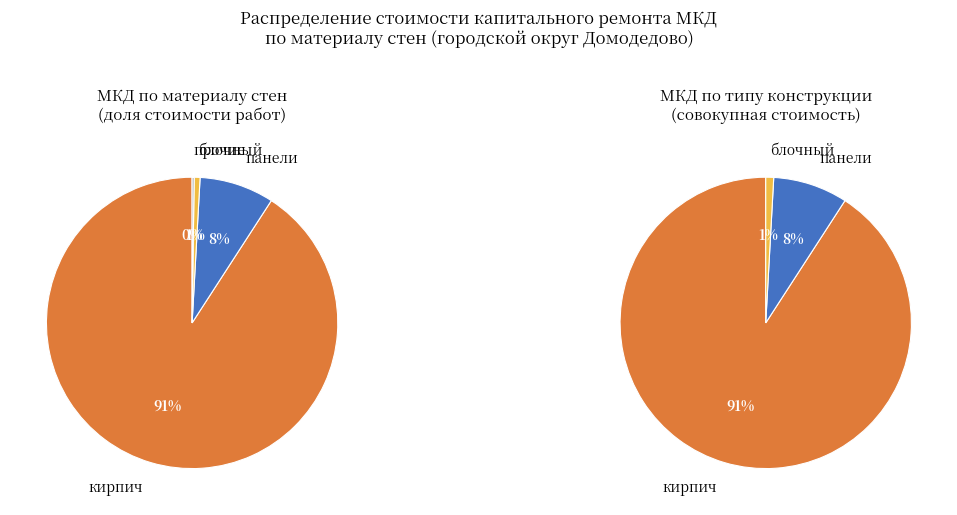

How many segments does this pie chart have?

4